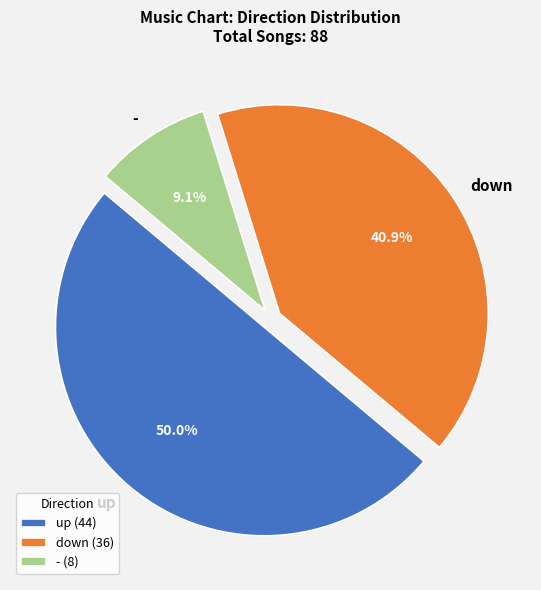

Which slice is the smallest?

-